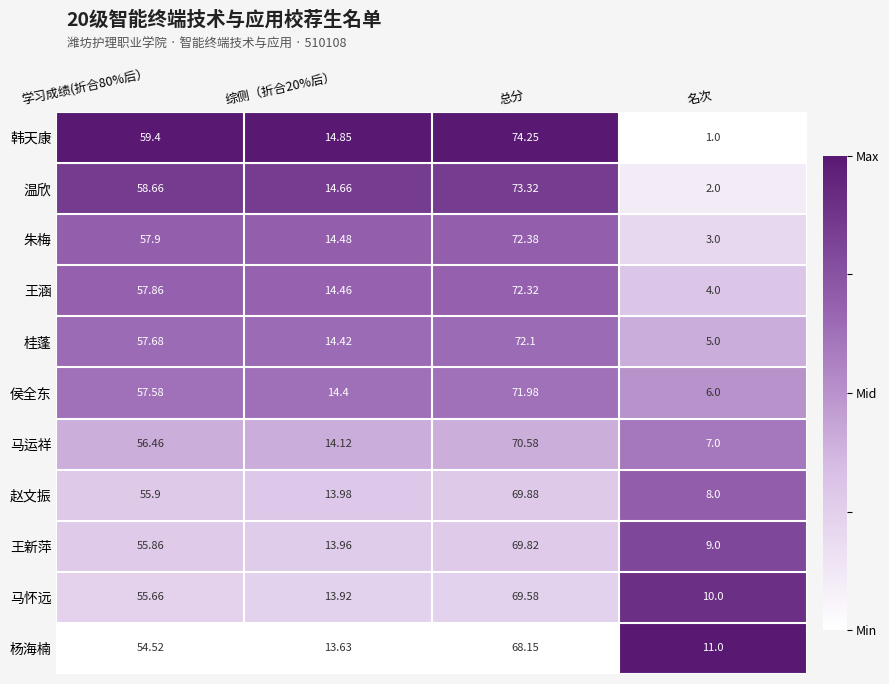

Which category has the highest value in the 桂蓬 series?

总分